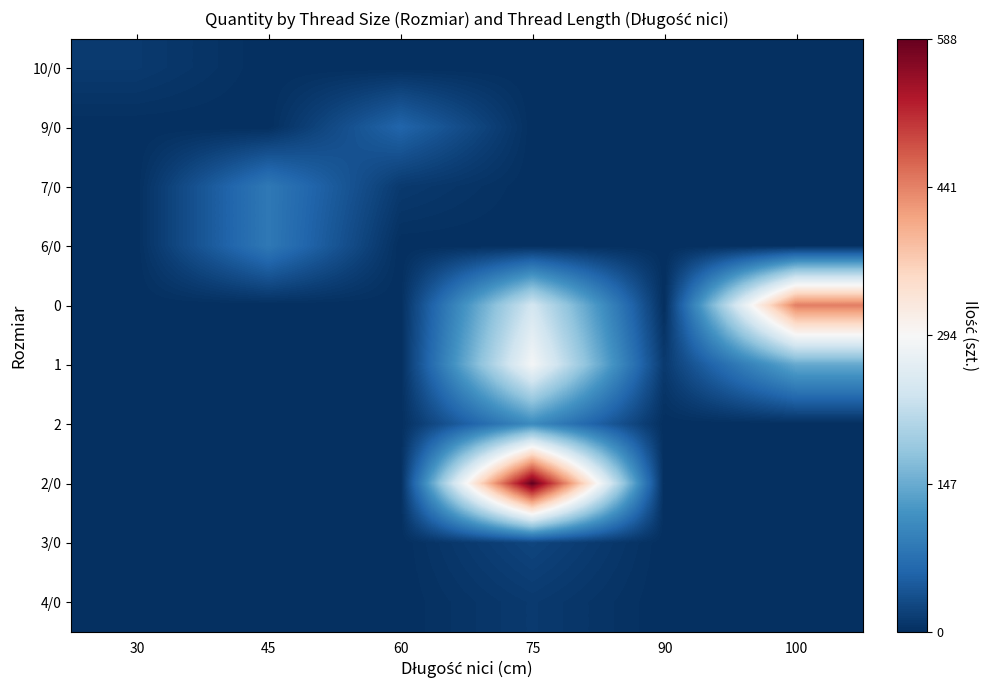

At 60, list the series in order from smallest to largest.

10/0, 6/0, 0, 1, 2, 2/0, 3/0, 4/0, 7/0, 9/0